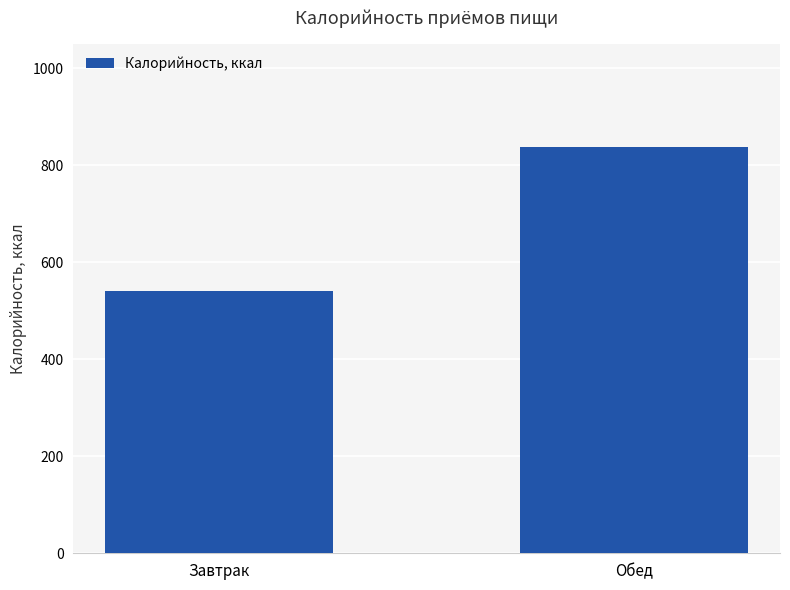

What is the label of the 2nd bar from the right?

Завтрак